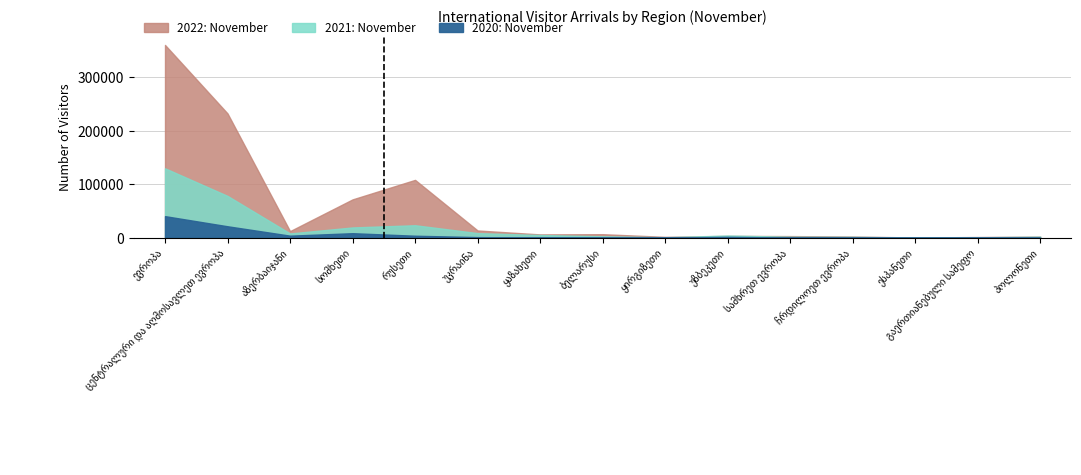

What are all the series names shown in the legend?

2022, 2021, 2020